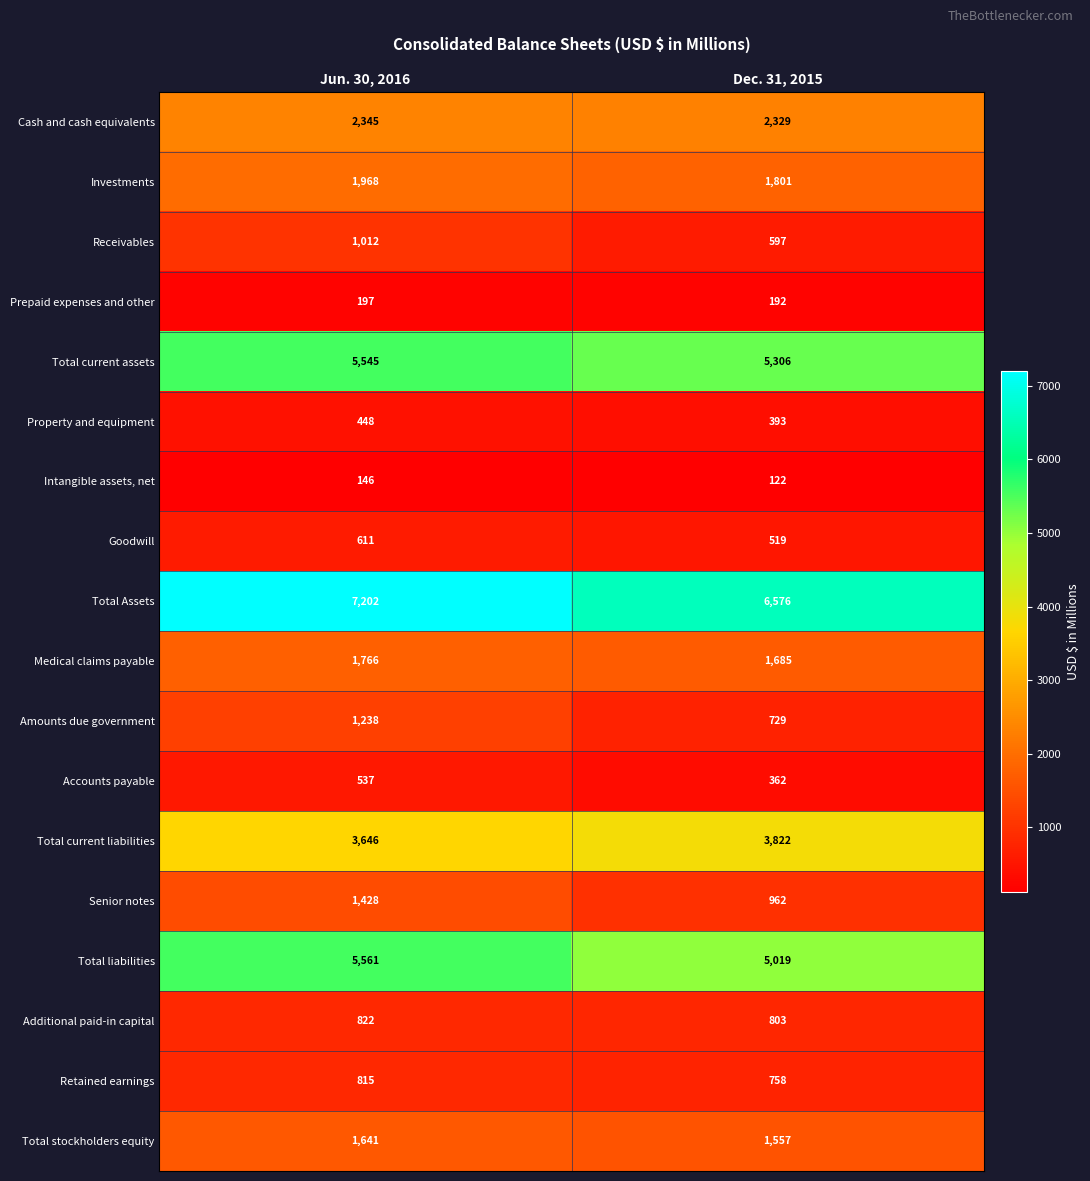

What is the smallest value displayed?

122